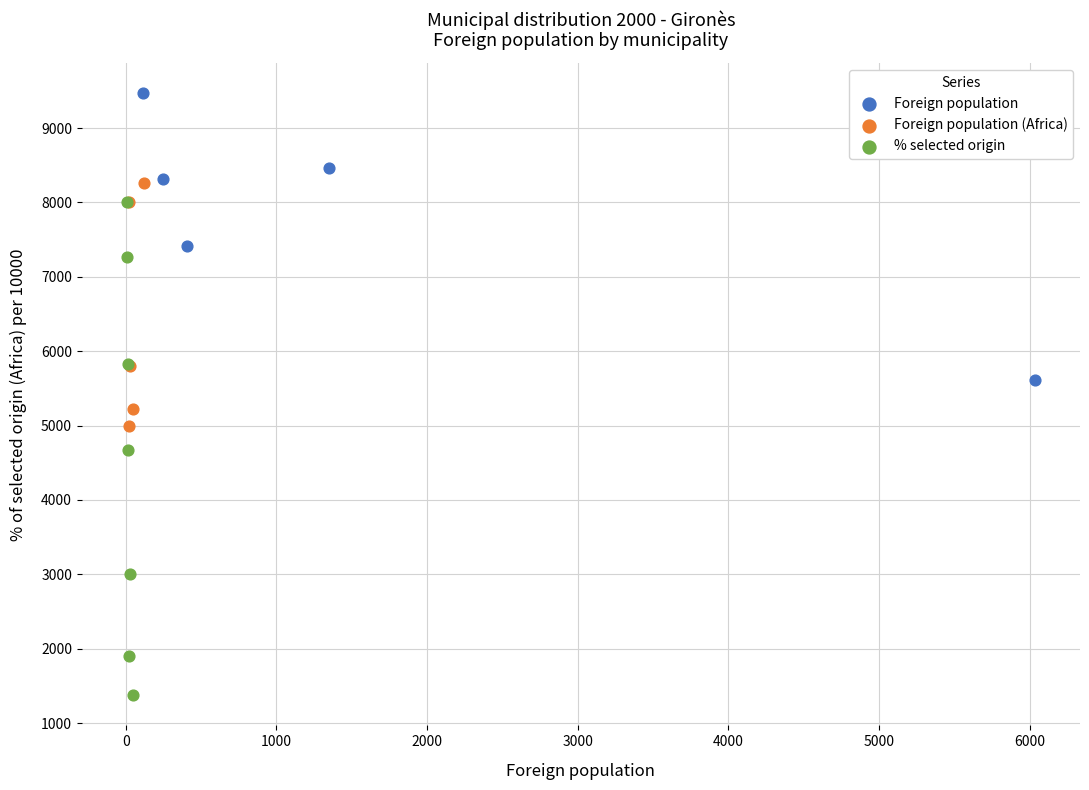

Which series has the largest Y range (max minus min)?

% selected origin